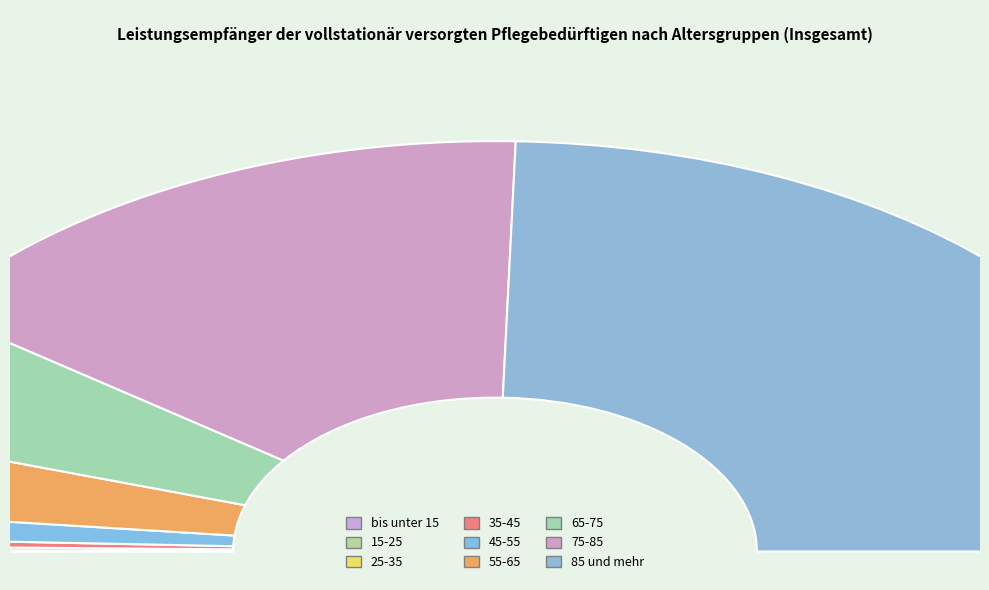

Is there any slice that represents more than half of the pie?

No